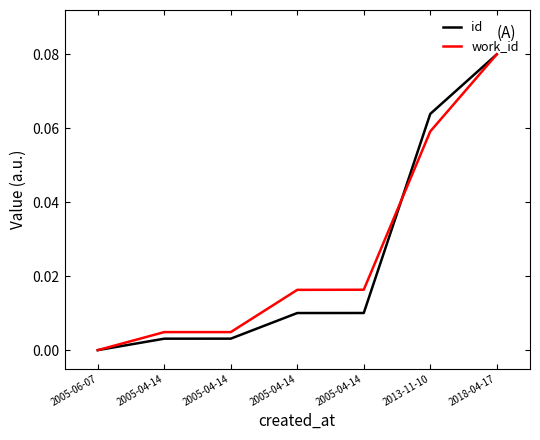

After their last crossing, which series has the higher values: id or work_id?

id